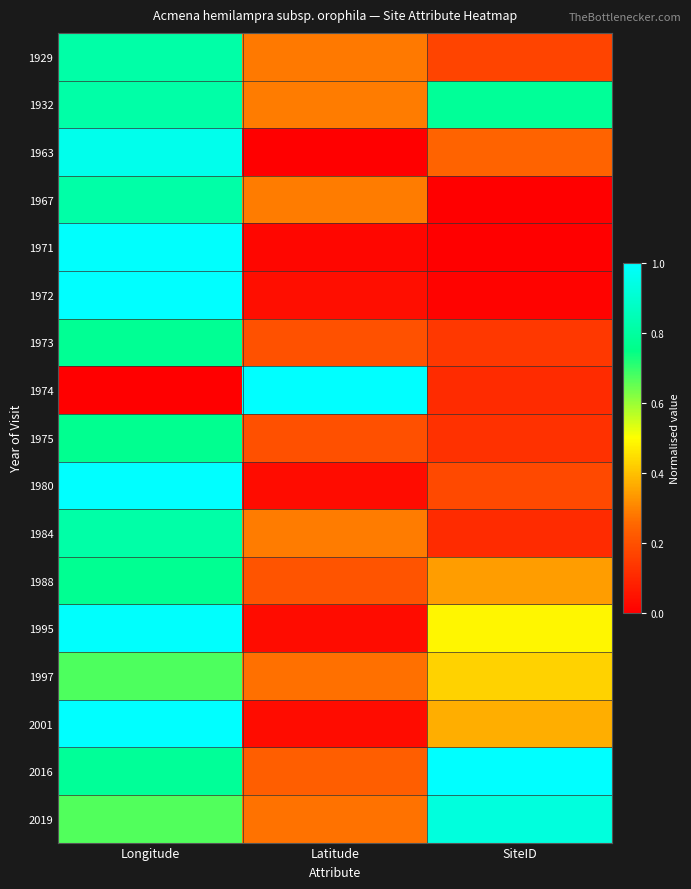

Which series has the largest total across all categories?

2016